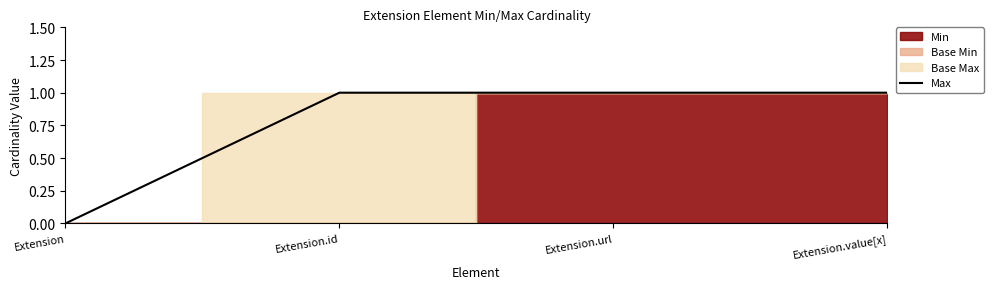

How many lines are shown in the chart?

1